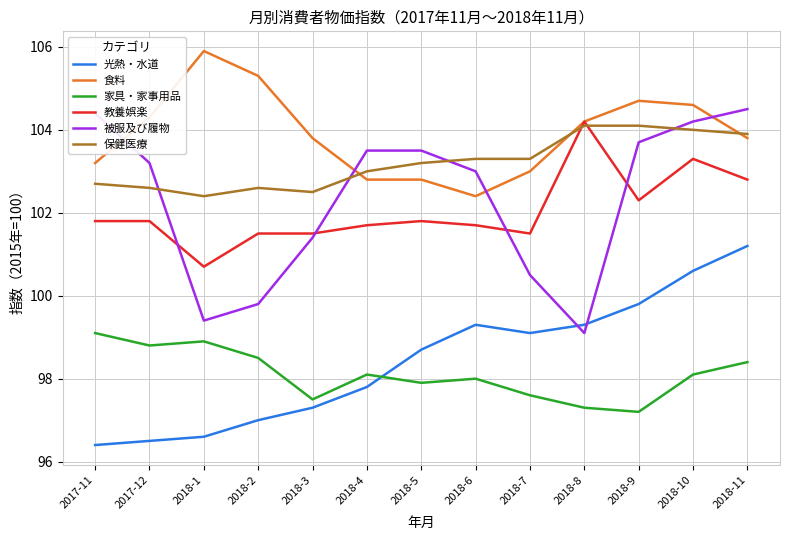

How many distinct data groups are displayed?

6